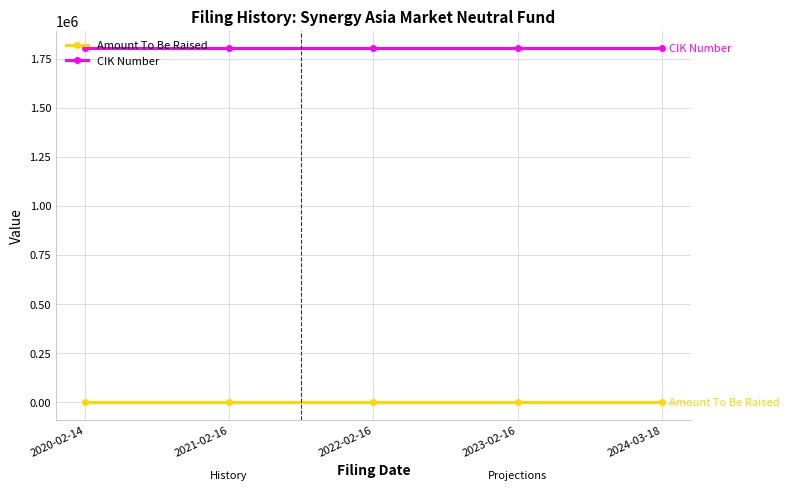

What is the sum of the CIK Number values at 2020-02-14 and 2024-03-18?

3605238